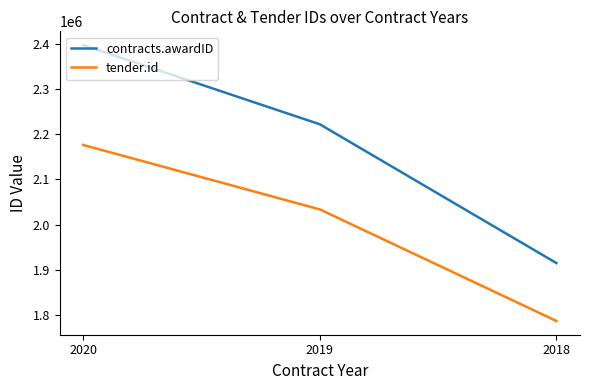

At which label does tender.id first exceed 2033668?

2020